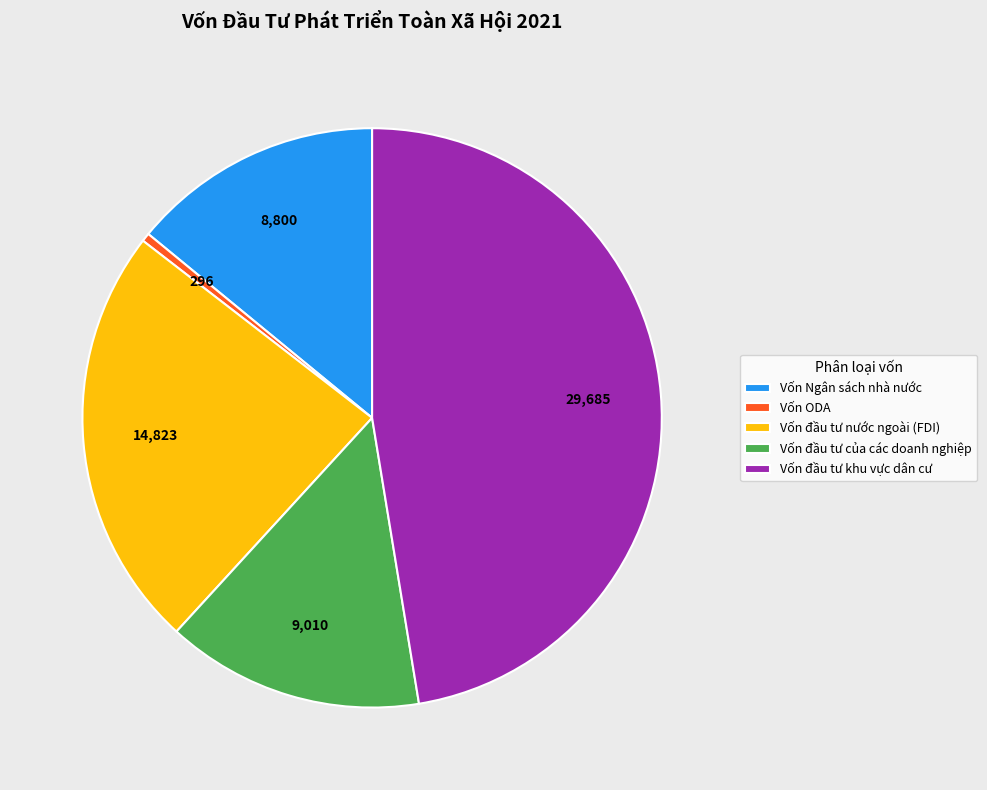

Approximately how many times larger is the value at Vốn đầu tư nước ngoài (FDI) compared to Vốn Ngân sách nhà nước?

1.7